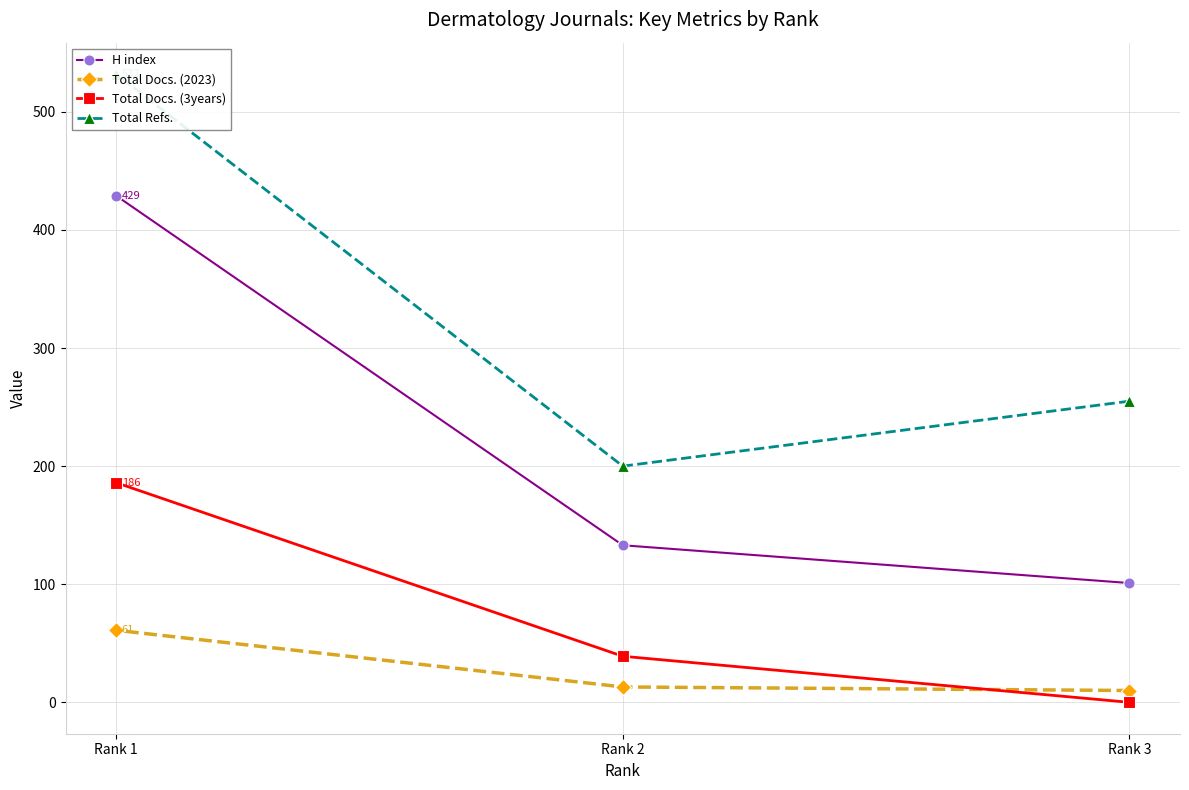

What is the sum of the Total Refs. values at Rank 1 and Rank 3?

787